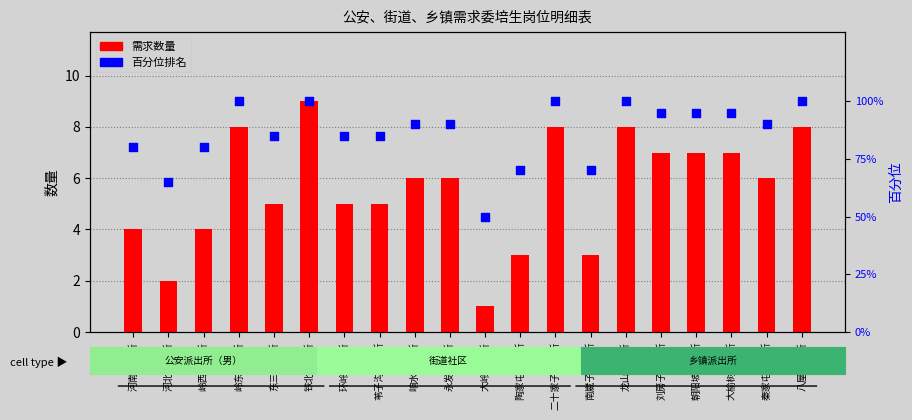

What is the ratio of the value at 陶家屯派出所 to the value at 岭西派出所?

0.9